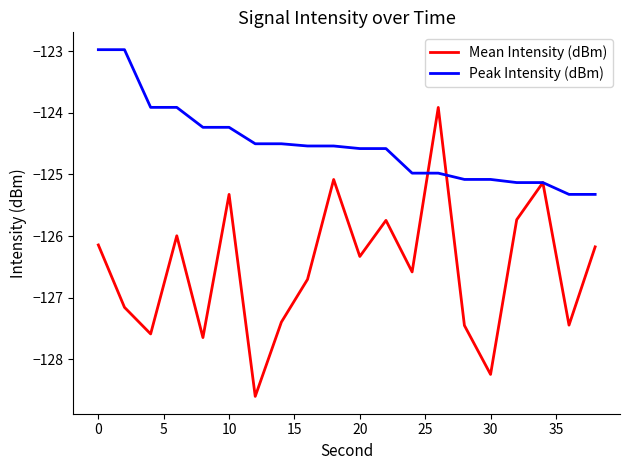

What is the smallest value displayed?

-128.6